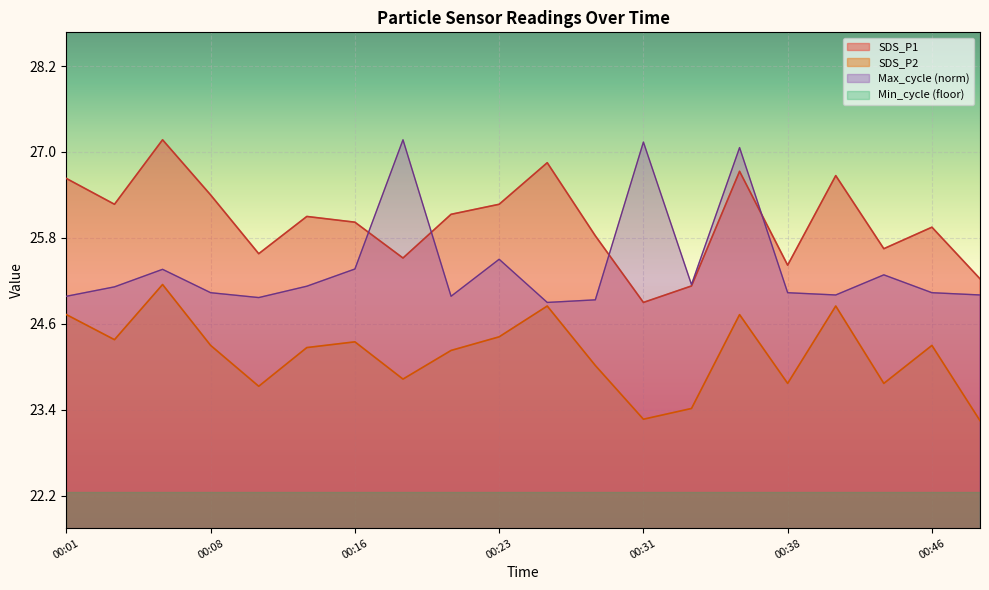

Where is the first local minimum for Max_cycle?

00:11